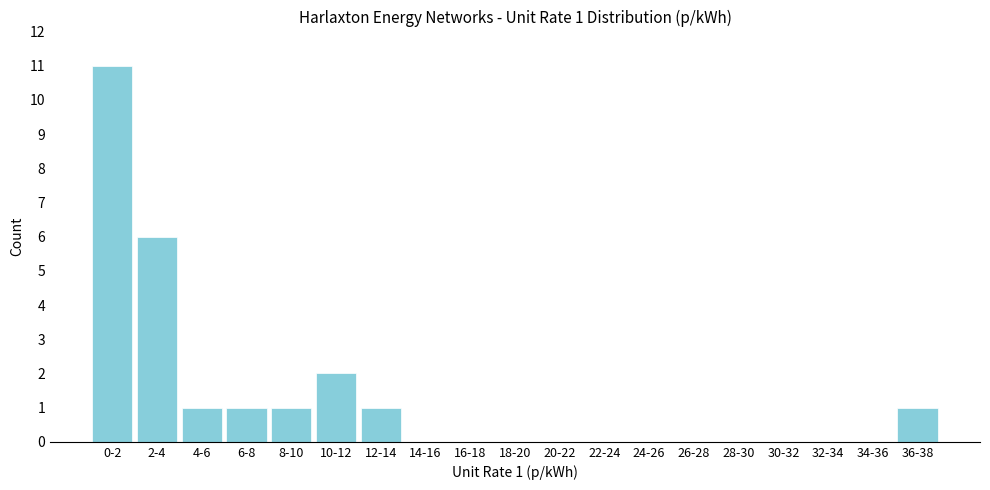

Reading left to right, list all the values displayed in this chart.

0-2=11	2-4=6	4-6=1	6-8=1	8-10=1	10-12=2	12-14=1	14-16=0	16-18=0	18-20=0	20-22=0	22-24=0	24-26=0	26-28=0	28-30=0	30-32=0	32-34=0	34-36=0	36-38=1